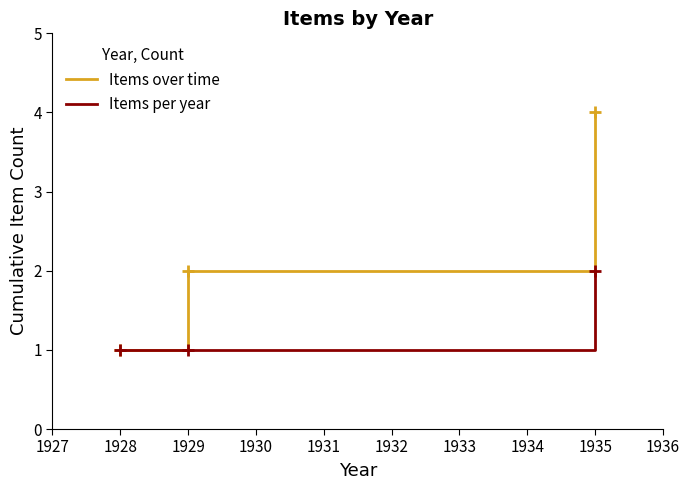

What is the greatest value displayed?

4